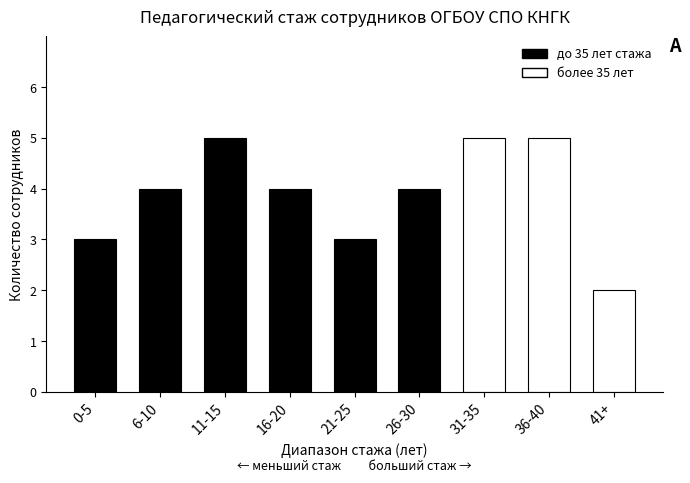

Read the value at 26-30.

4